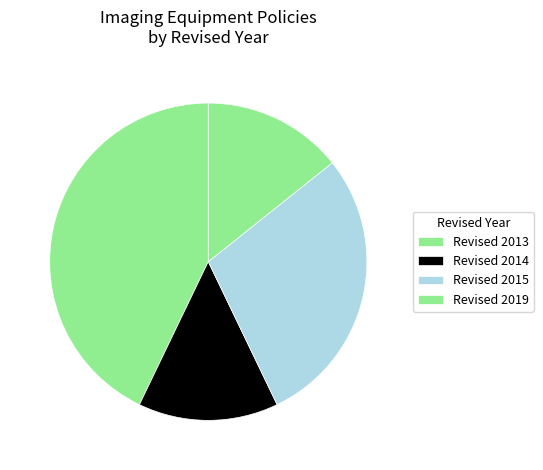

How many segments does this pie chart have?

4